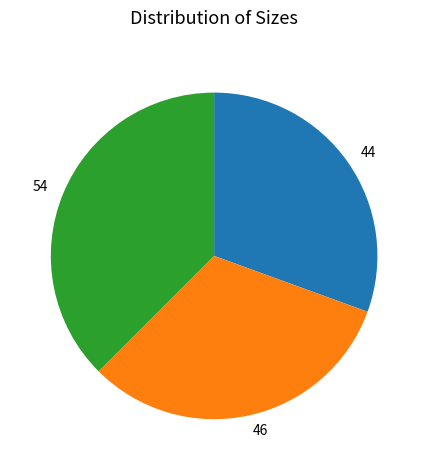

Which slice is the smallest?

44